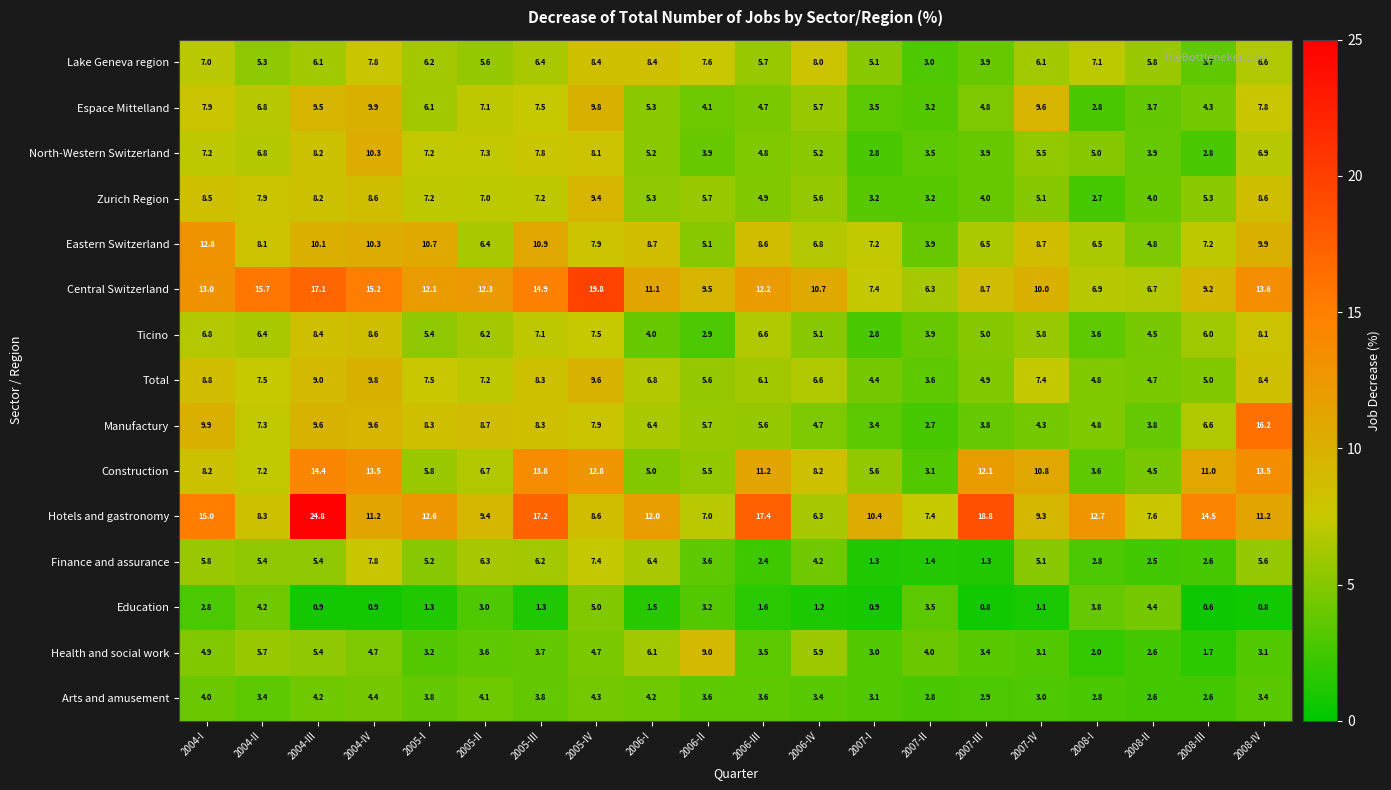

List the series in order of their peak value, highest first.

Hotels and gastronomy, Central Switzerland, Manufactury, Construction, Eastern Switzerland, North-Western Switzerland, Espace Mittelland, Total, Zurich Region, Health and social work, Ticino, Lake Geneva region, Finance and assurance, Education, Arts and amusement